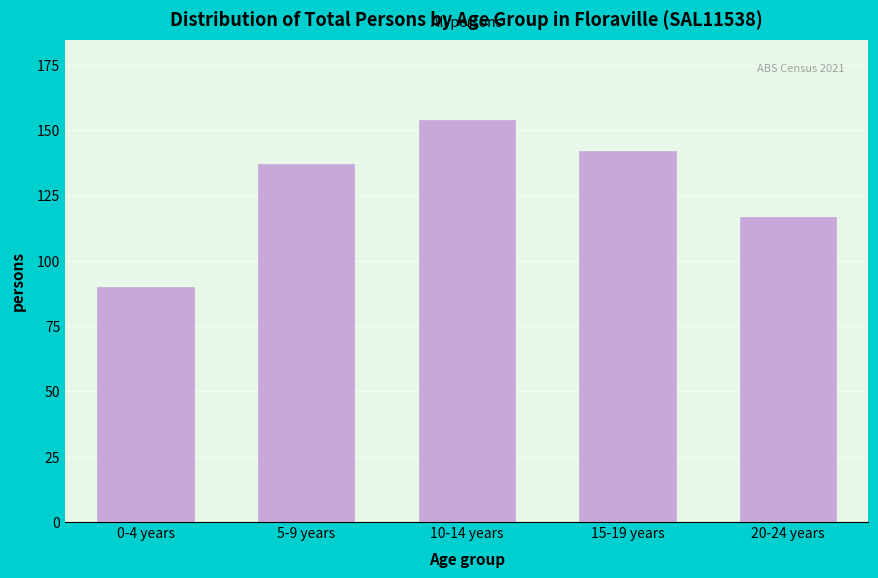

Reading left to right, extract all data points from this chart.

90	137	154	142	117